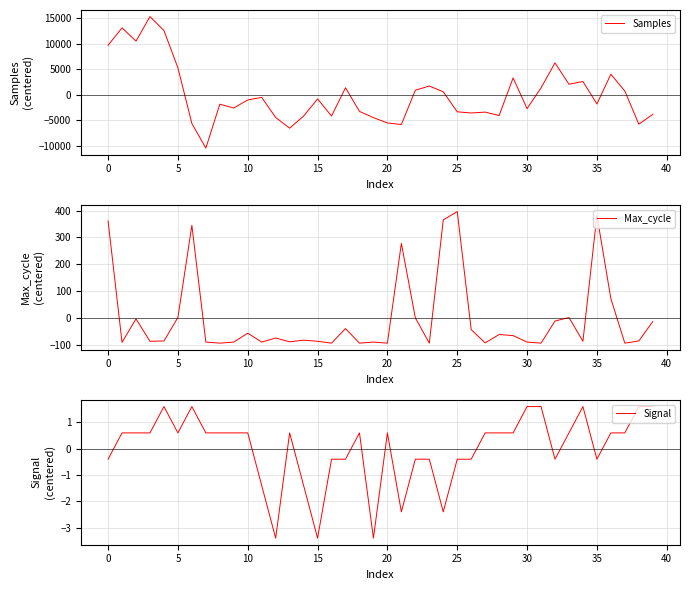

At how many categories does at least one series exceed 3955?

8